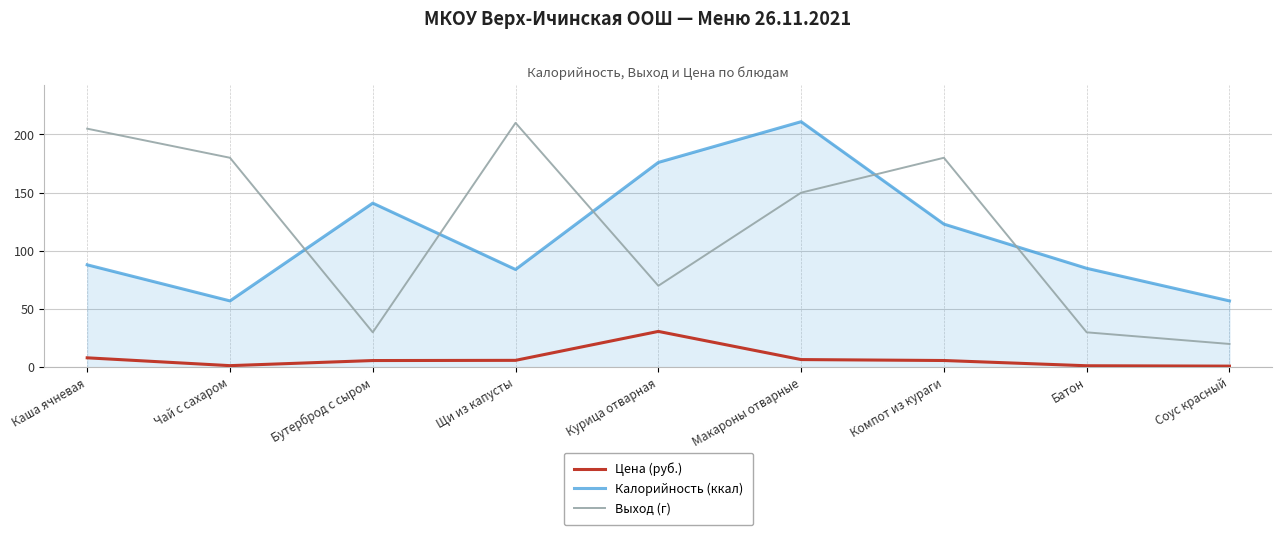

Rank the series at Щи из капусты from highest to lowest value.

Выход (г), Калорийность (ккал), Цена (руб.)